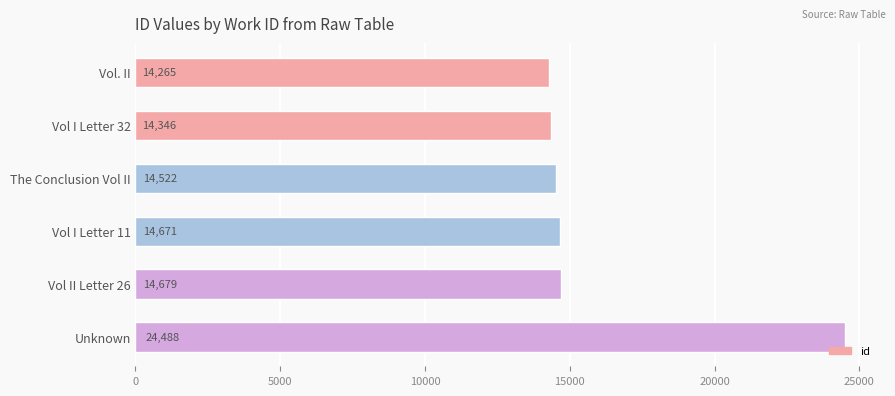

Count the number of data series in this chart.

1